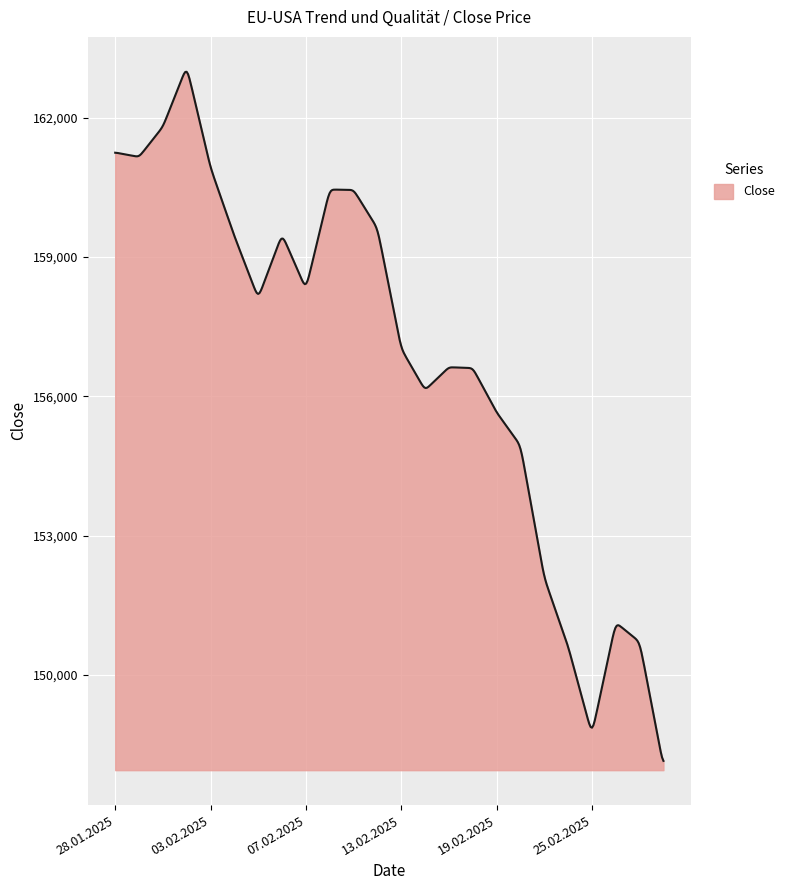

What is the difference between the maximum and minimum values?

14835.2